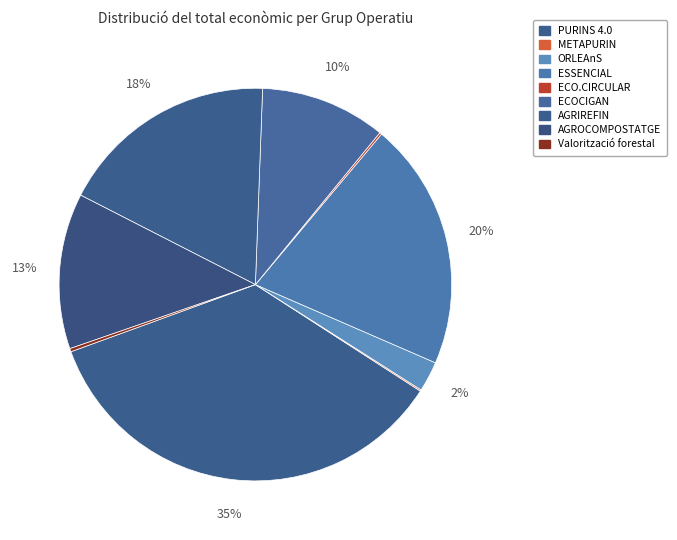

To the nearest percent, what is the difference between the largest and smallest slice percentages?

35%